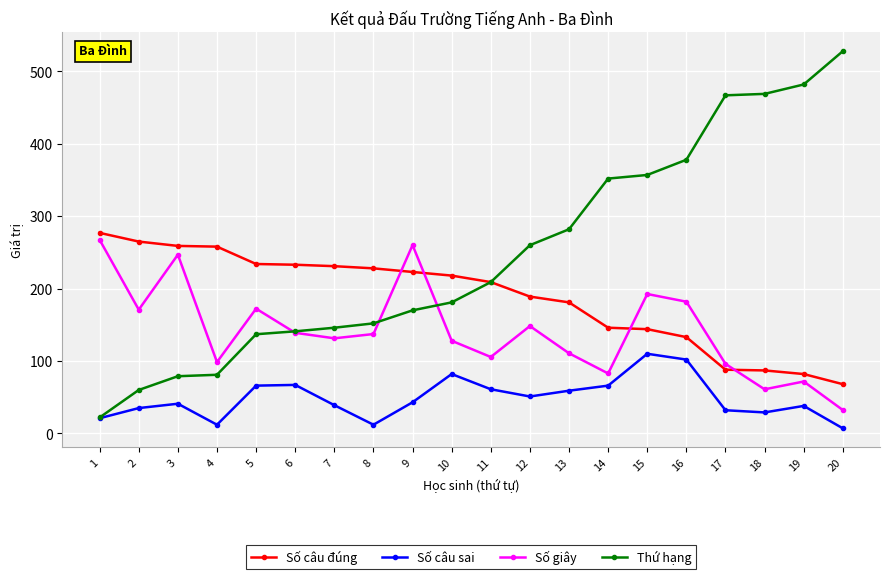

What is the spread (max minus min) of values at 11?

148.0